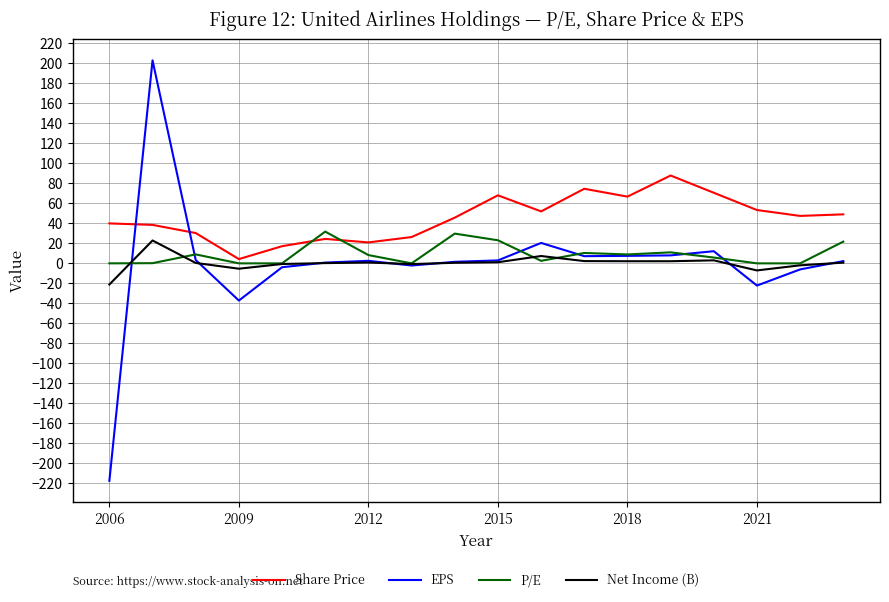

What are all the series names shown in the legend?

Share Price, EPS, P/E, Net Income (B)